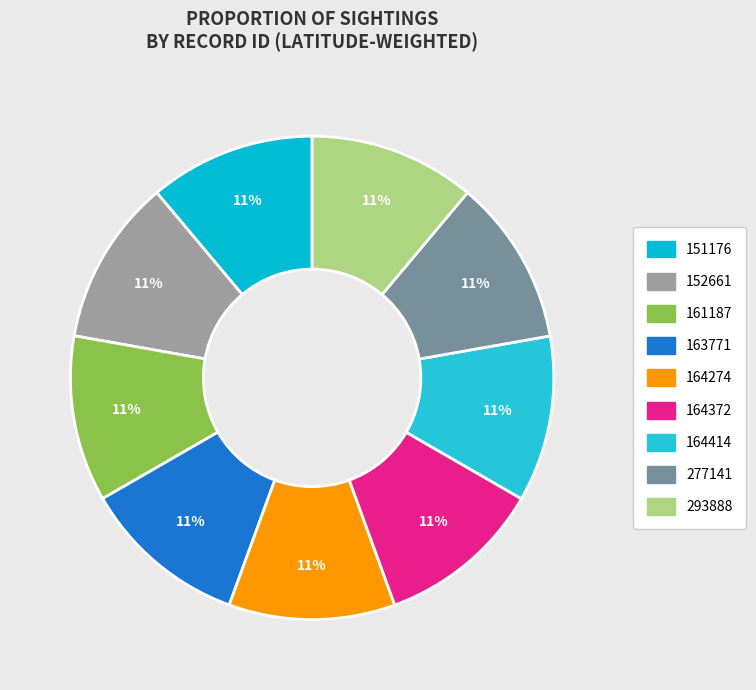

What is the ratio of the value at 164274 to the value at 152661?

1.0